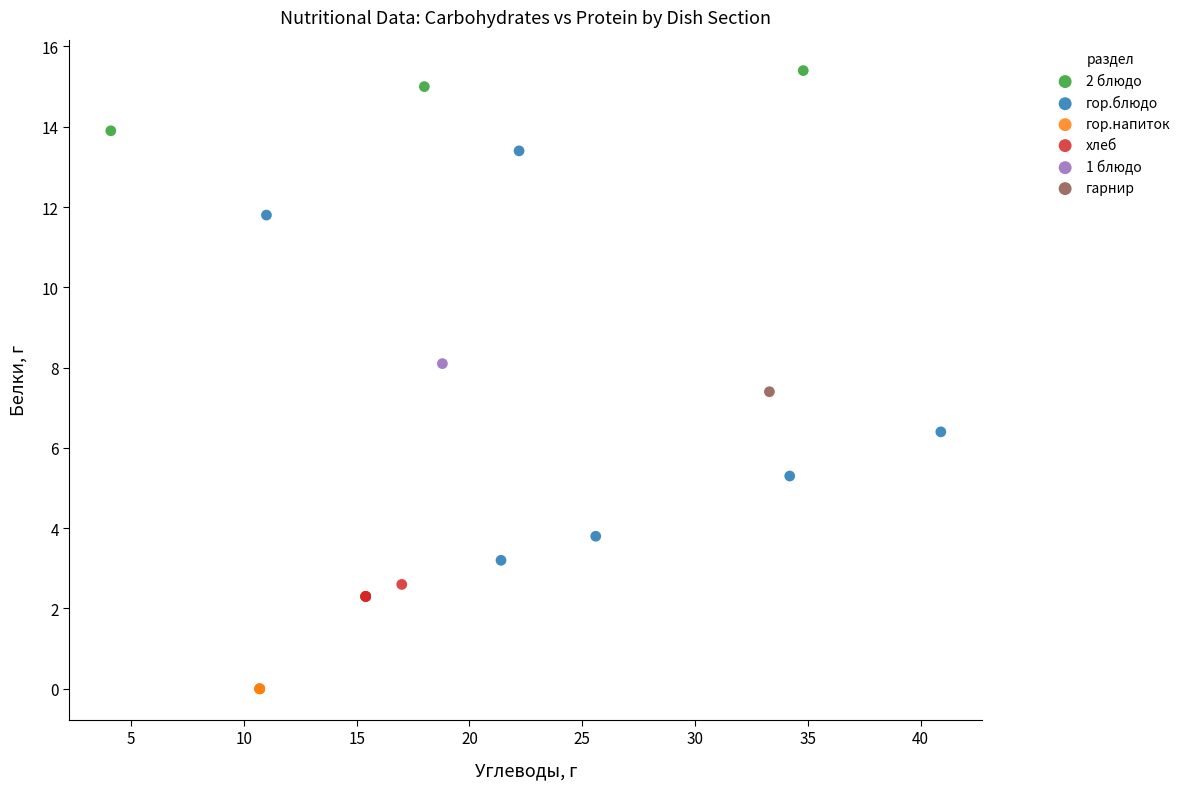

What are all the series names shown in the legend?

2 блюдо, гор.блюдо, гор.напиток, хлеб, 1 блюдо, гарнир